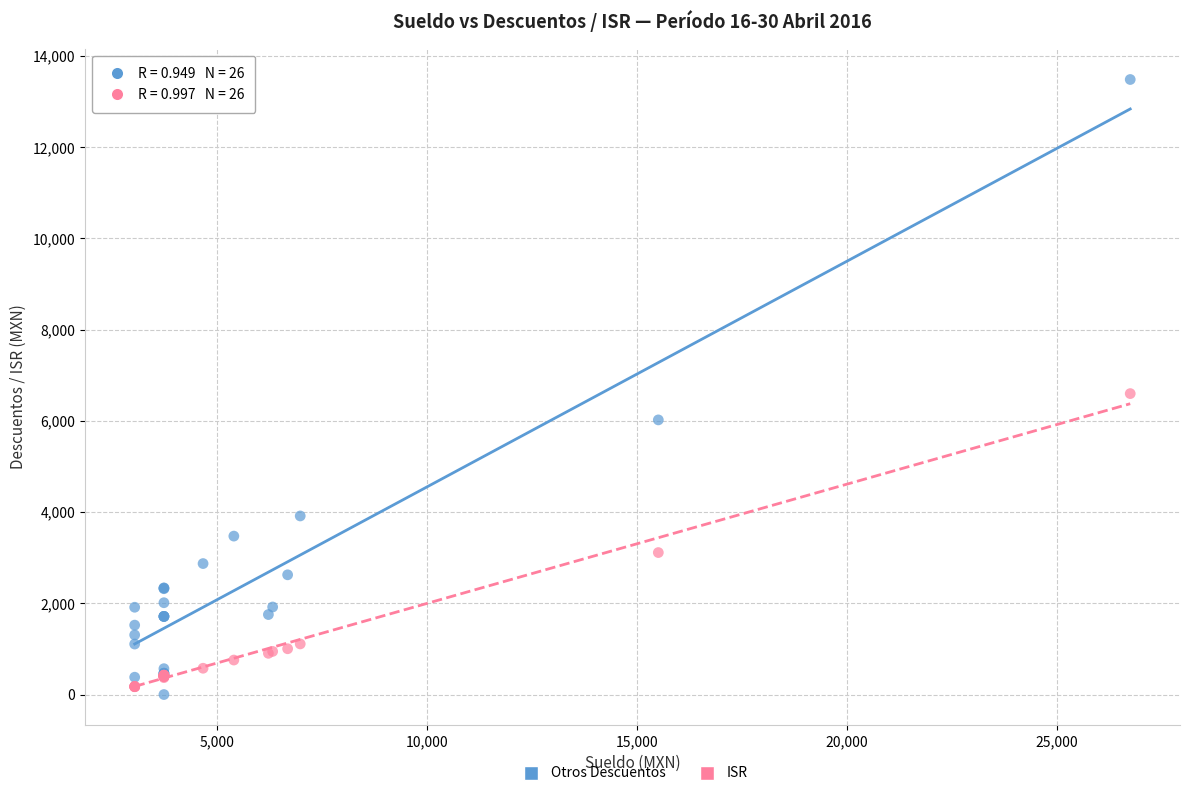

Which series has the largest Y range (max minus min)?

Otros Descuentos